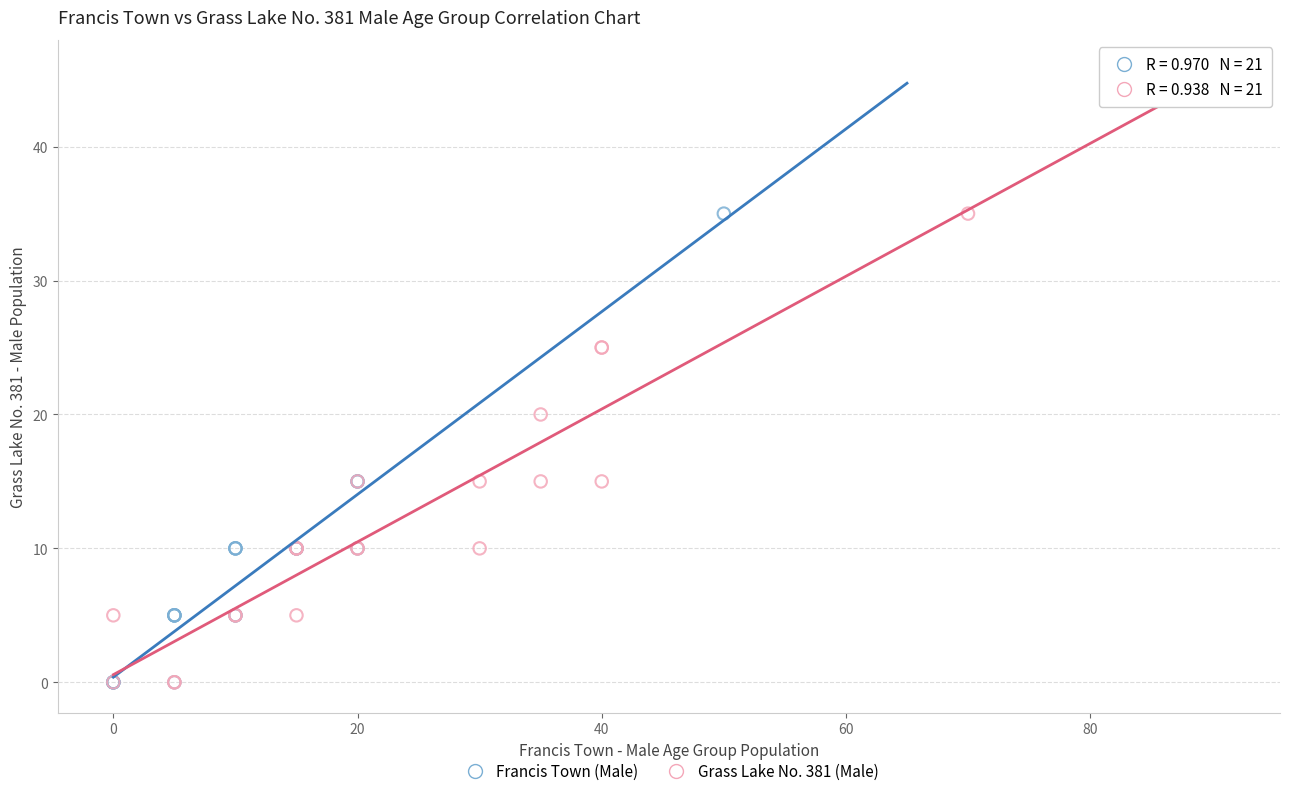

What are all the series names shown in the legend?

Francis Town (Male), Grass Lake No. 381 (Male)